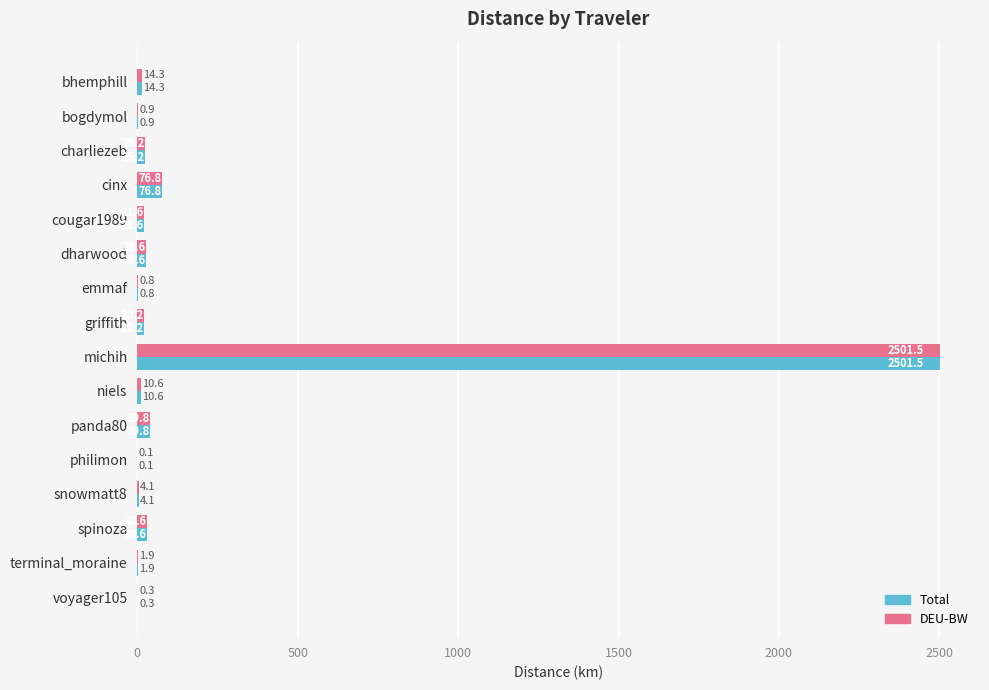

What is the sum of the DEU-BW values at griffith and bhemphill?

34.5